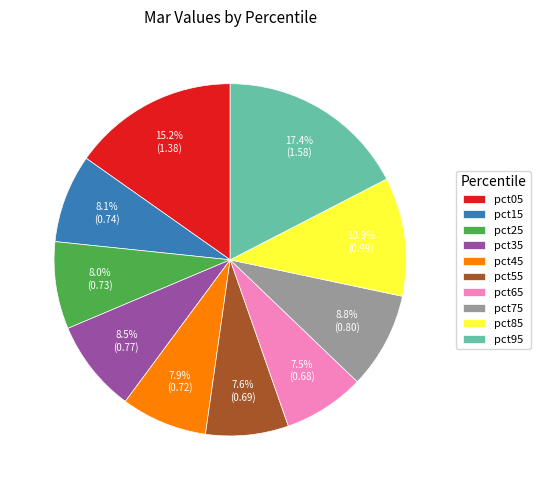

Between pct85 and pct75, which is larger?

pct85